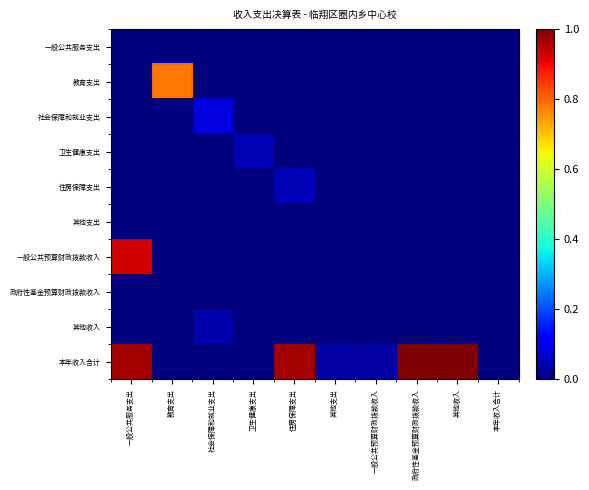

List the series in order of their peak value, lowest first.

其他支出, 政府性基金预算财政拨款收入, 一般公共服务支出, 其他收入, 卫生健康支出, 住房保障支出, 社会保障和就业支出, 教育支出, 一般公共预算财政拨款收入, 本年收入合计